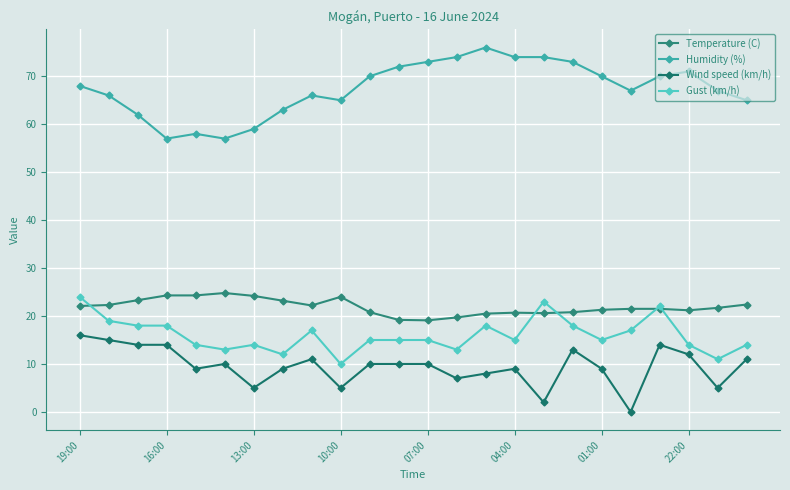

How many interior local valleys does the Gust (km/h) series have?

7